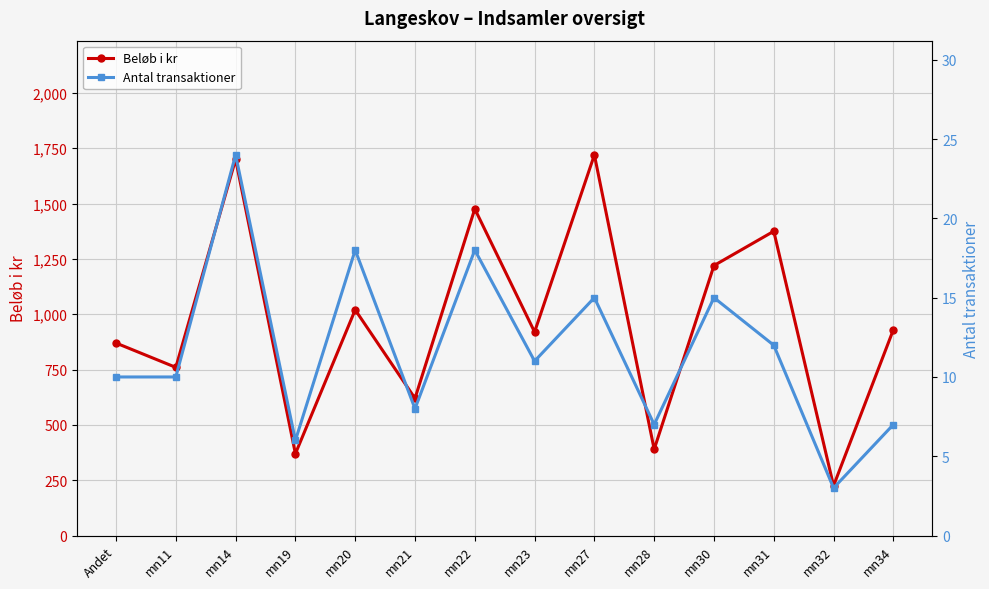

Where is the first local minimum for Beløb i kr?

mn11